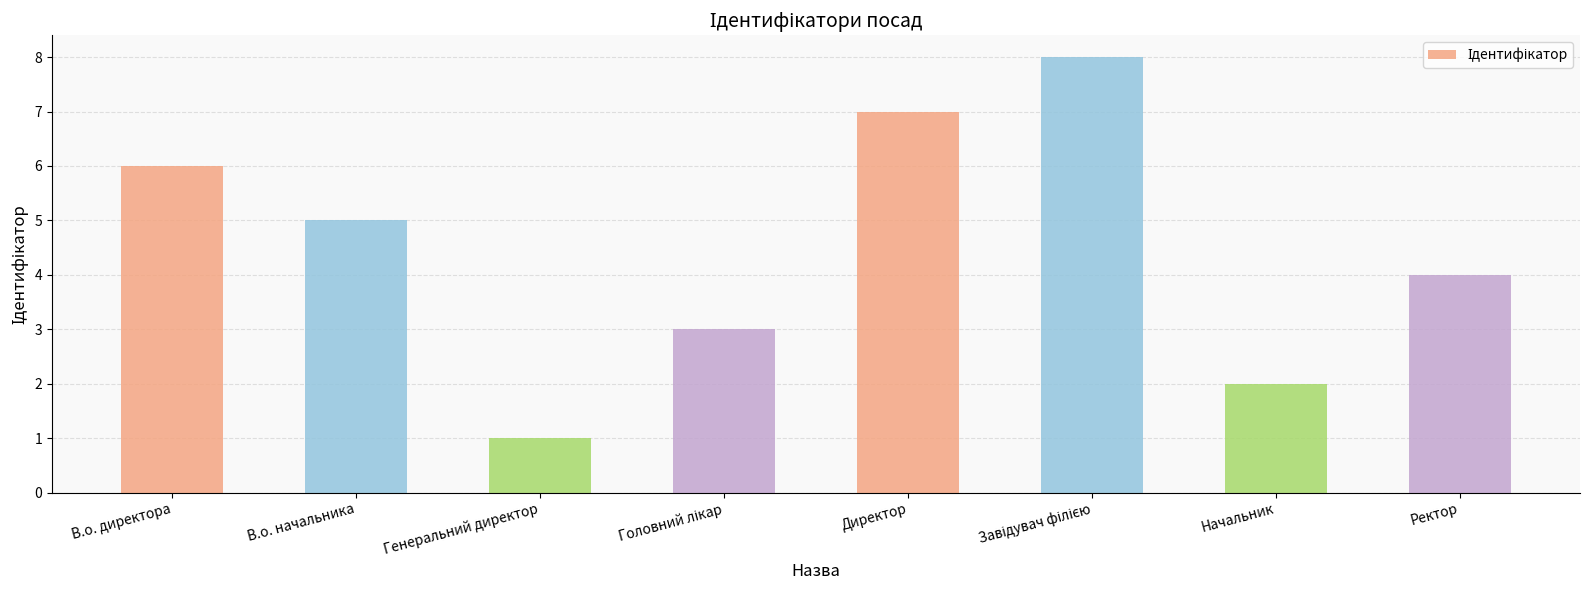

Reading left to right, extract all data points from this chart.

6	5	1	3	7	8	2	4